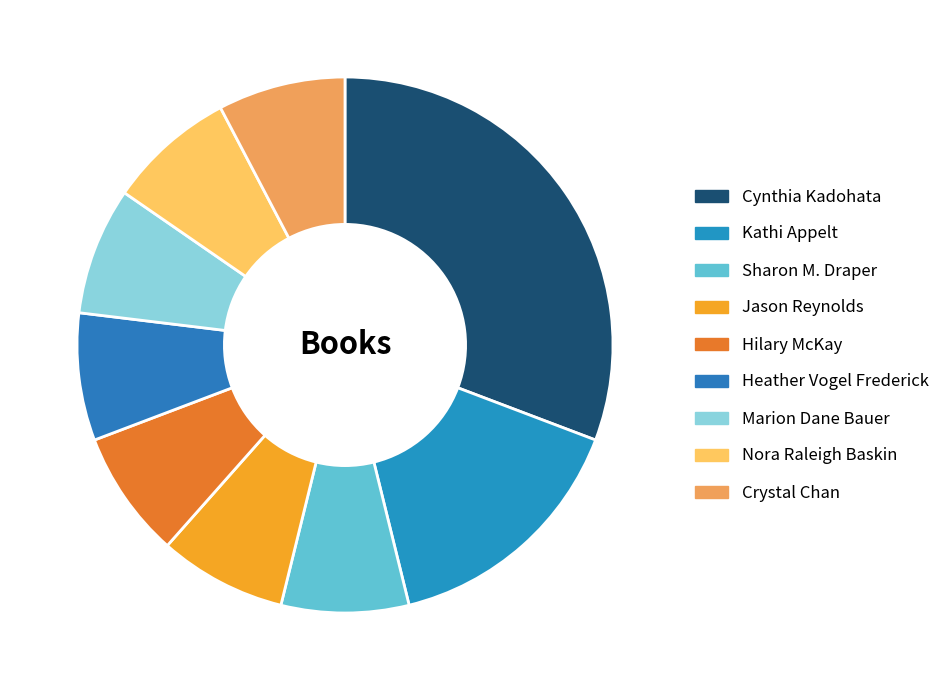

The Crystal Chan slice represents 22% of the pie. True or false?

False